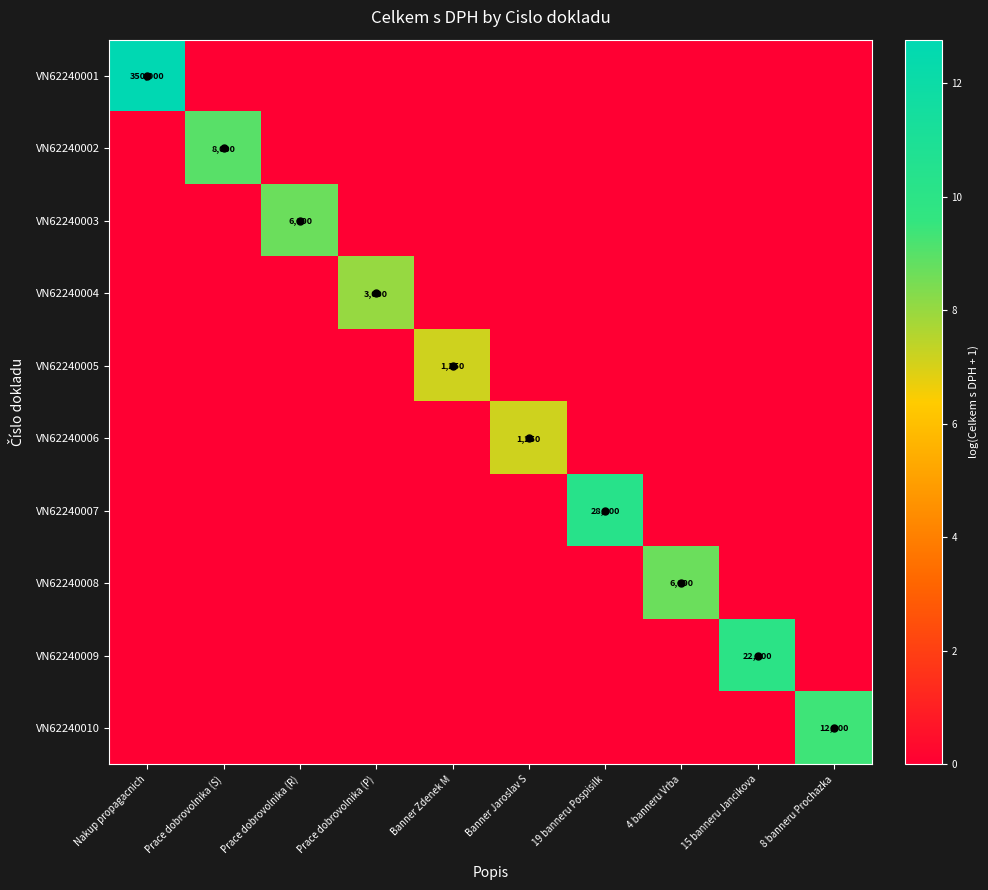

What is the sum of all VN62240008 values?

8.7